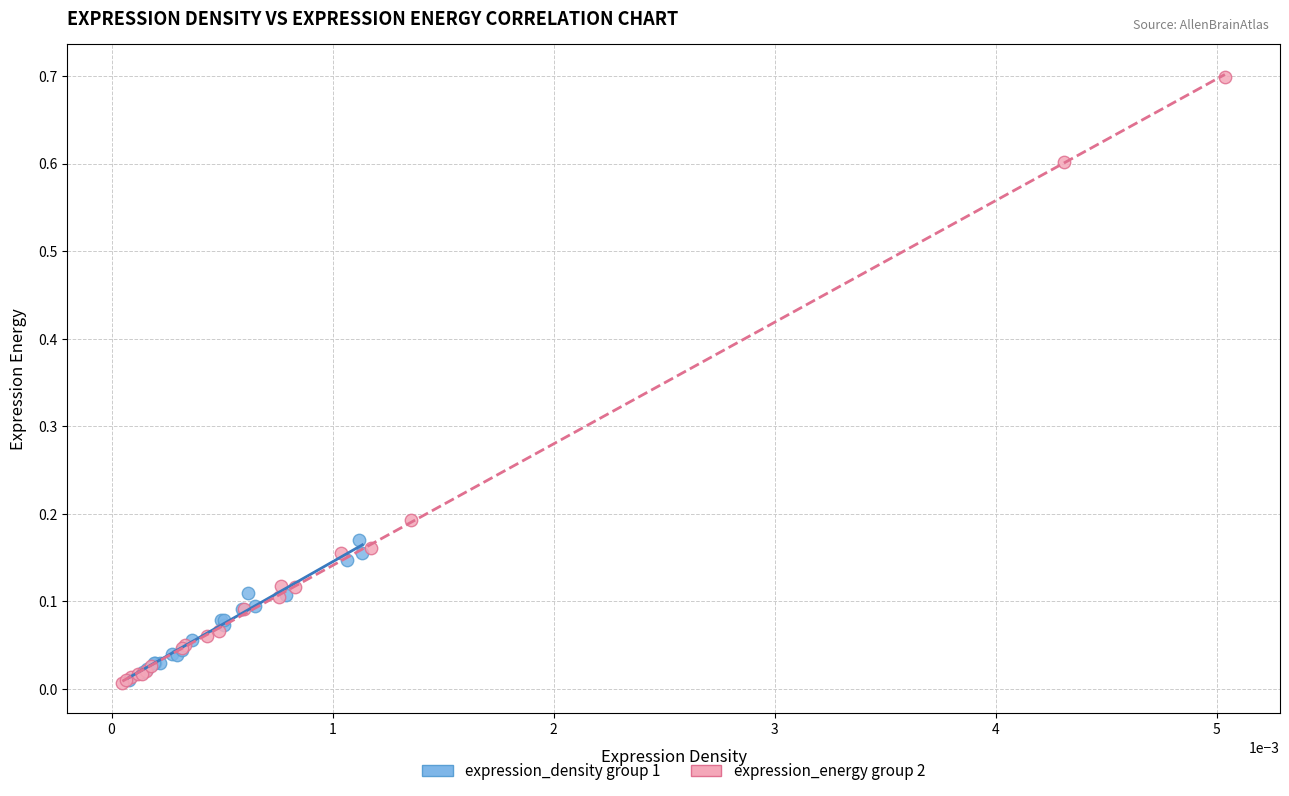

Which series has the widest spread of Y values?

expression_energy group 2